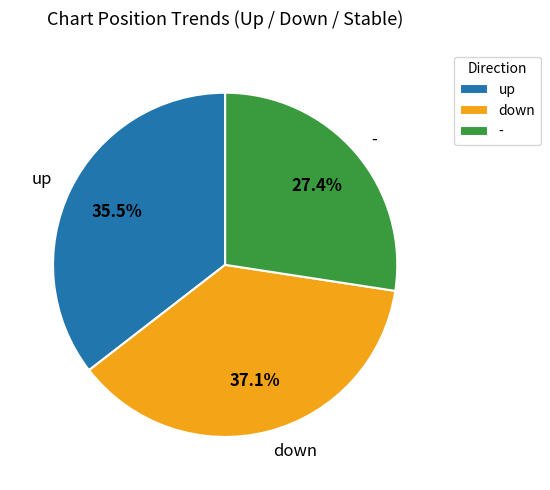

To the nearest percent, what is the average slice percentage?

33%